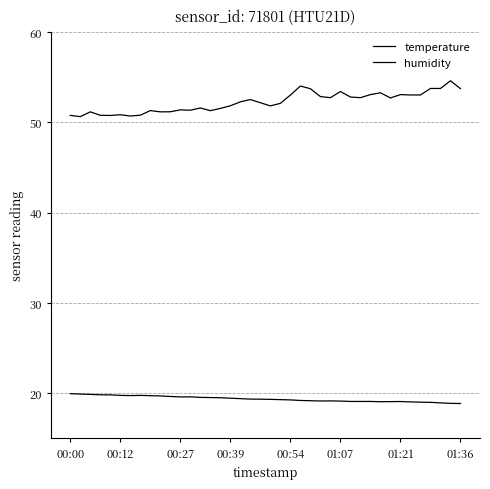

How many series are shown in this chart?

2